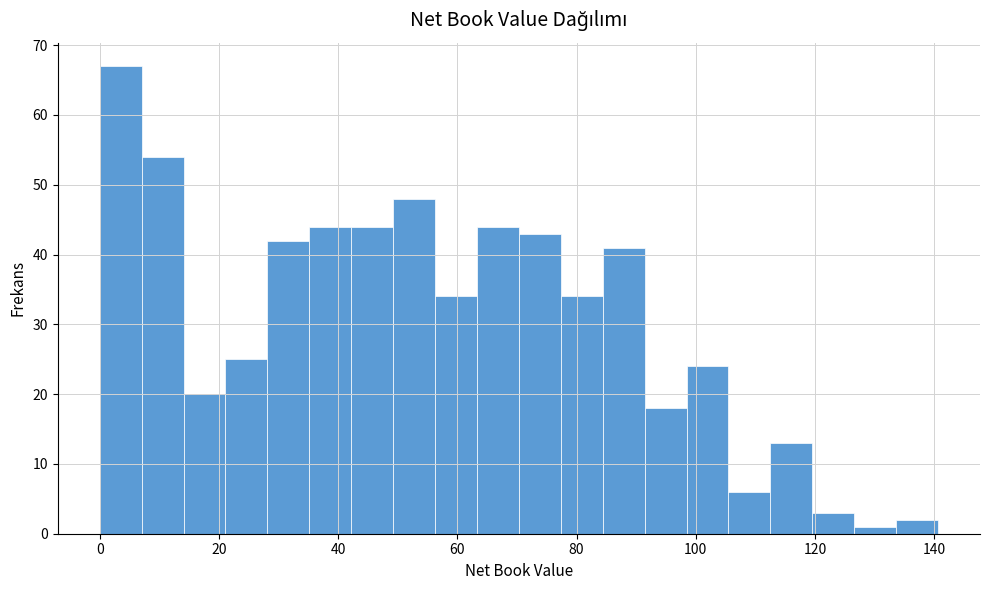

Read against the x-axis, roughly where is the centre of the tallest bar?

4